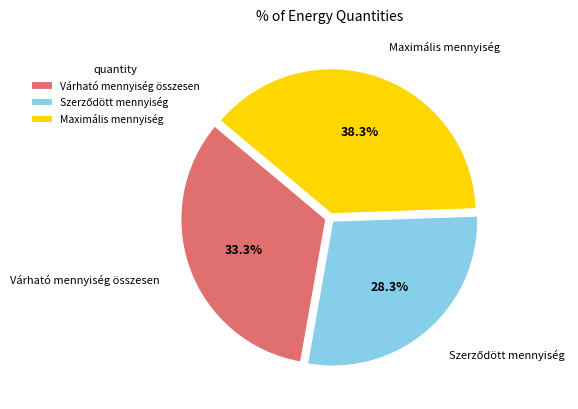

Is the sum of Várható mennyiség összesen and Maximális mennyiség greater than half?

Yes